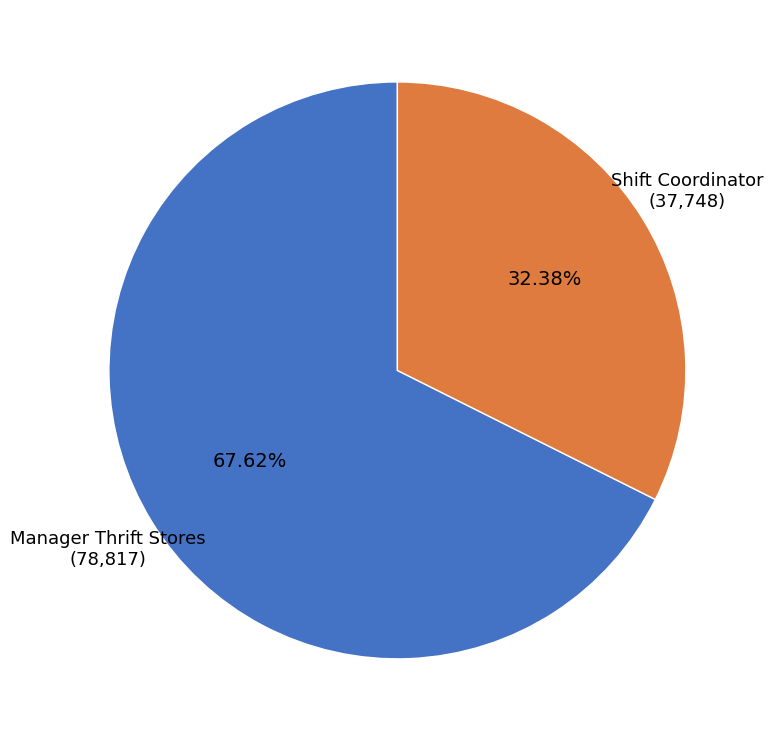

To the nearest percent, what is the combined percentage of Shift Coordinator and Manager Thrift Stores?

100%